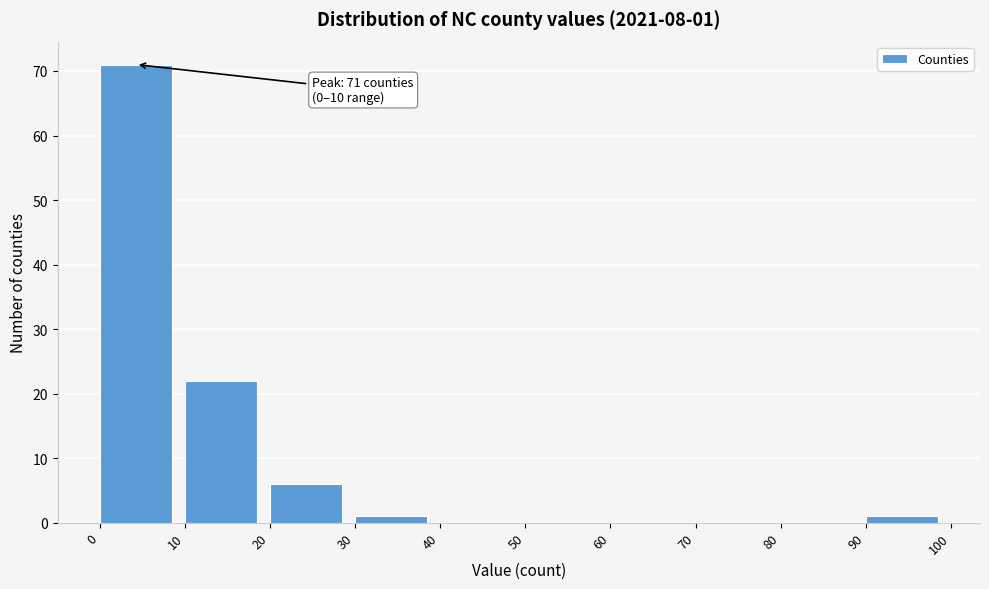

Which range on the x-axis has the tallest bar?

0 to 10